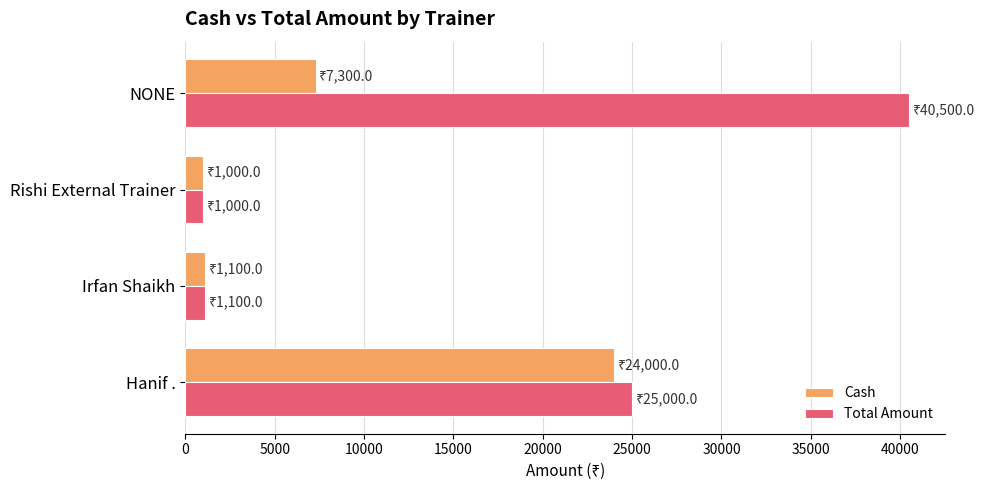

List the series in order of their overall mean, lowest first.

Cash, Total Amount